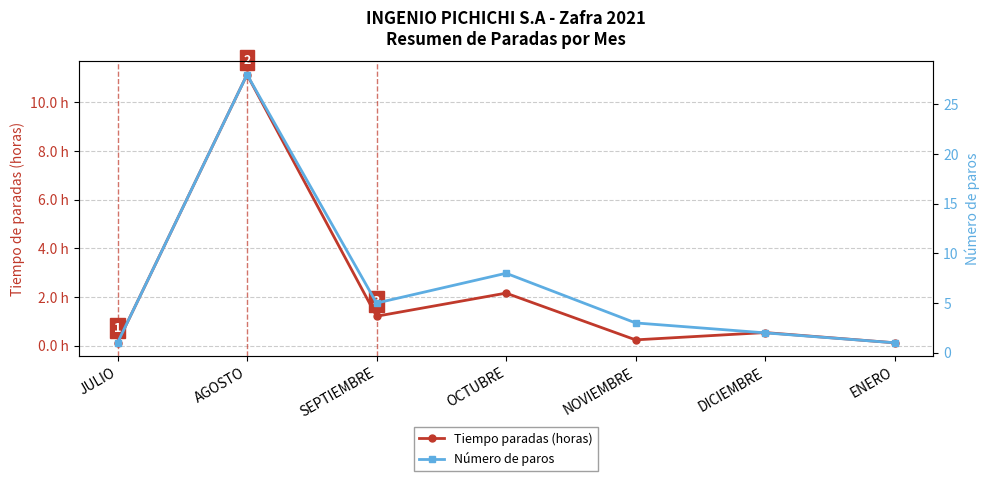

True or false: Tiempo paradas (horas) and Número de paros intersect in this chart.

False